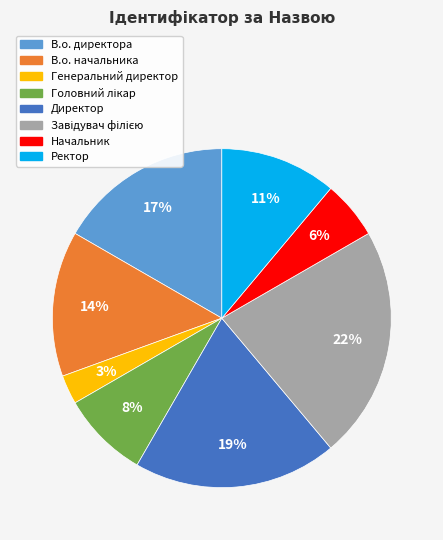

Is there a majority slice in this chart?

No